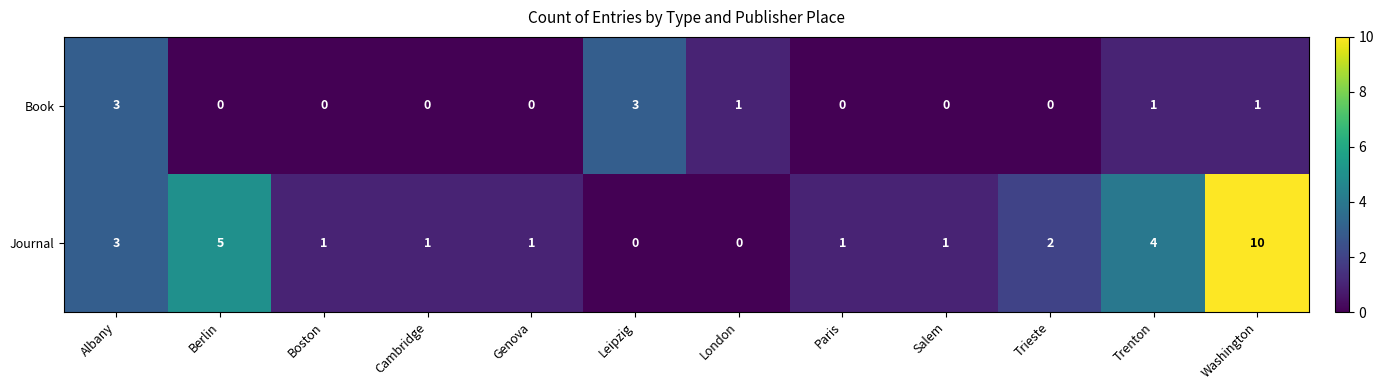

Rank the series by their maximum value, from highest to lowest.

Journal, Book